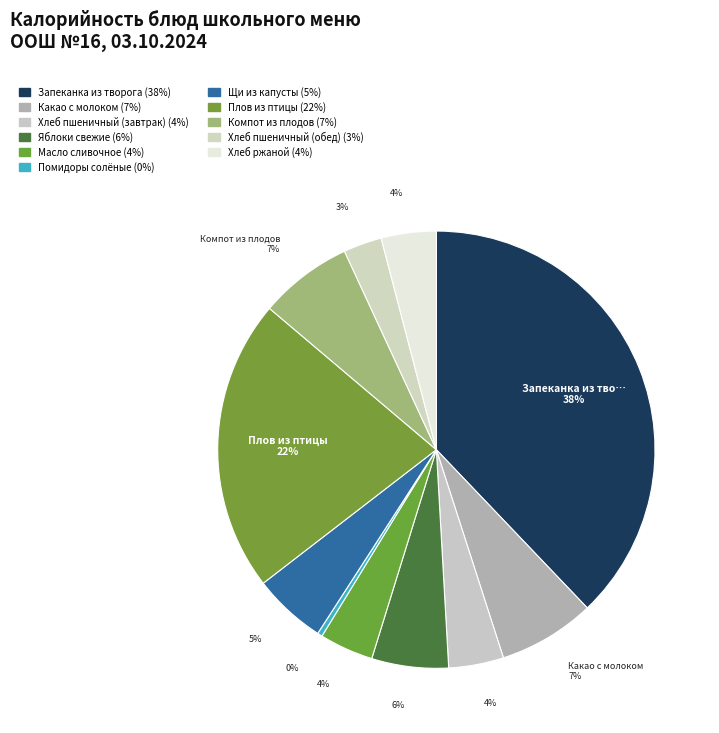

Rank the categories by value from lowest to highest.

Помидоры солёные, Хлеб пшеничный (обед), Масло сливочное, Хлеб пшеничный (завтрак), Хлеб ржаной, Щи из капусты, Яблоки свежие, Компот из плодов, Какао с молоком, Плов из птицы, Запеканка из творога